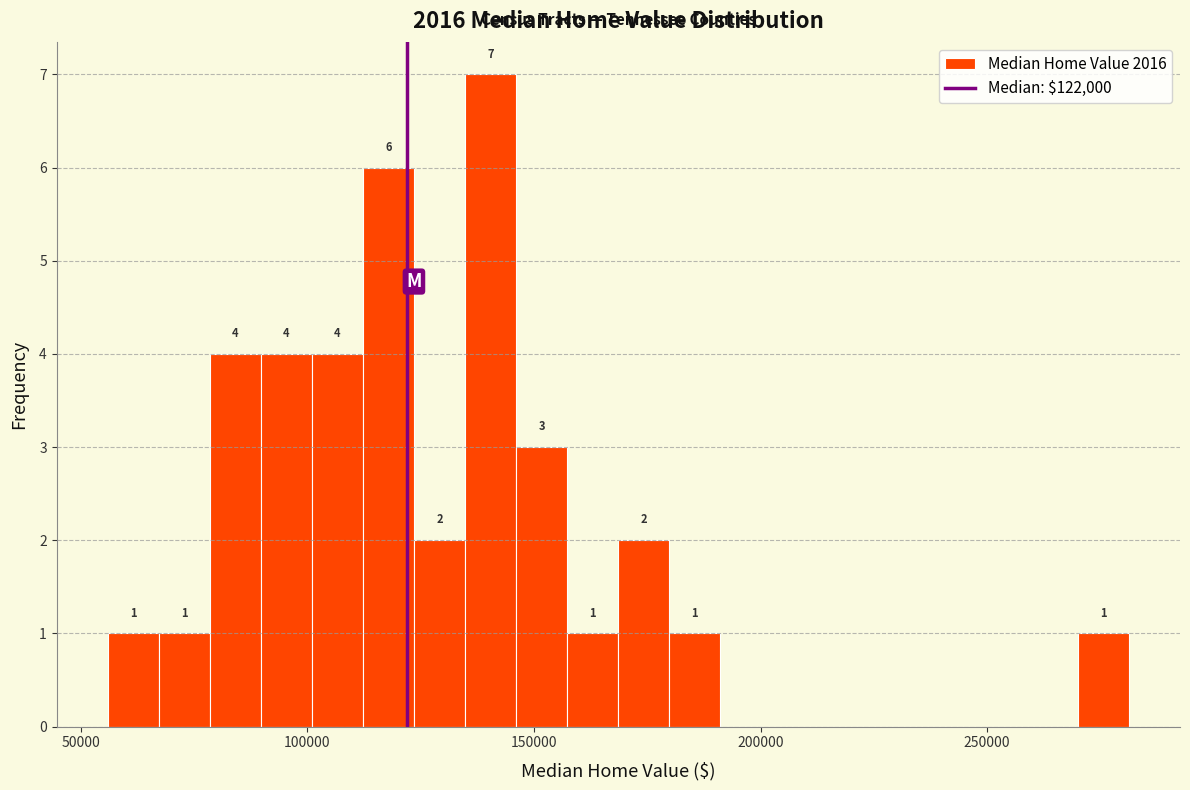

Around what value on the x-axis is the tallest bar? Give the approximate position of its centre, as read against the axis.

140000